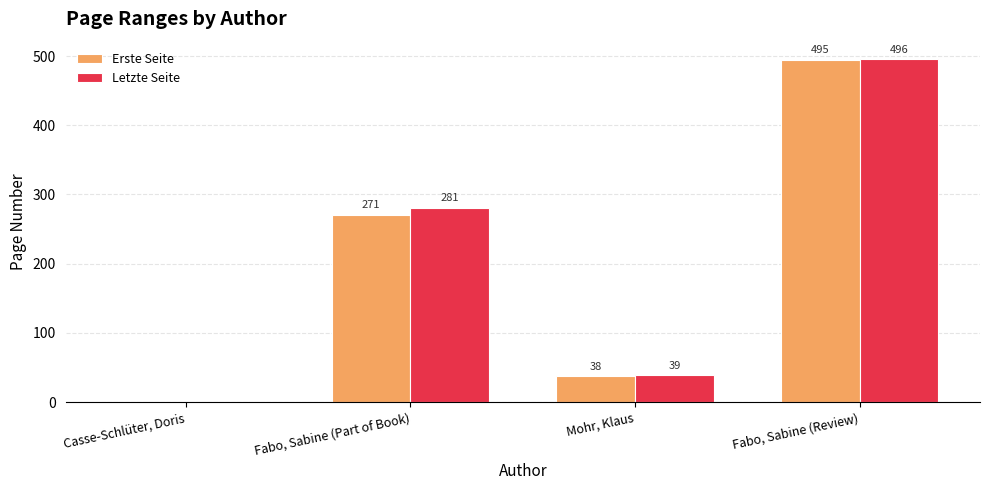

What is the sum of all Letzte Seite values?

816